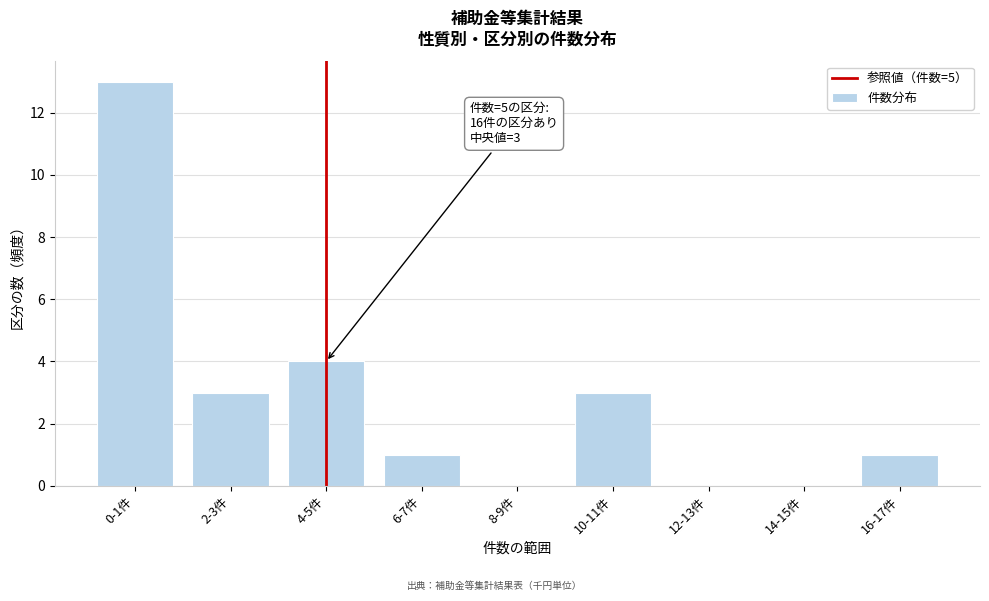

Reading right to left, transcribe all the data shown in this chart.

16-17件=1	14-15件=0	12-13件=0	10-11件=3	8-9件=0	6-7件=1	4-5件=4	2-3件=3	0-1件=13